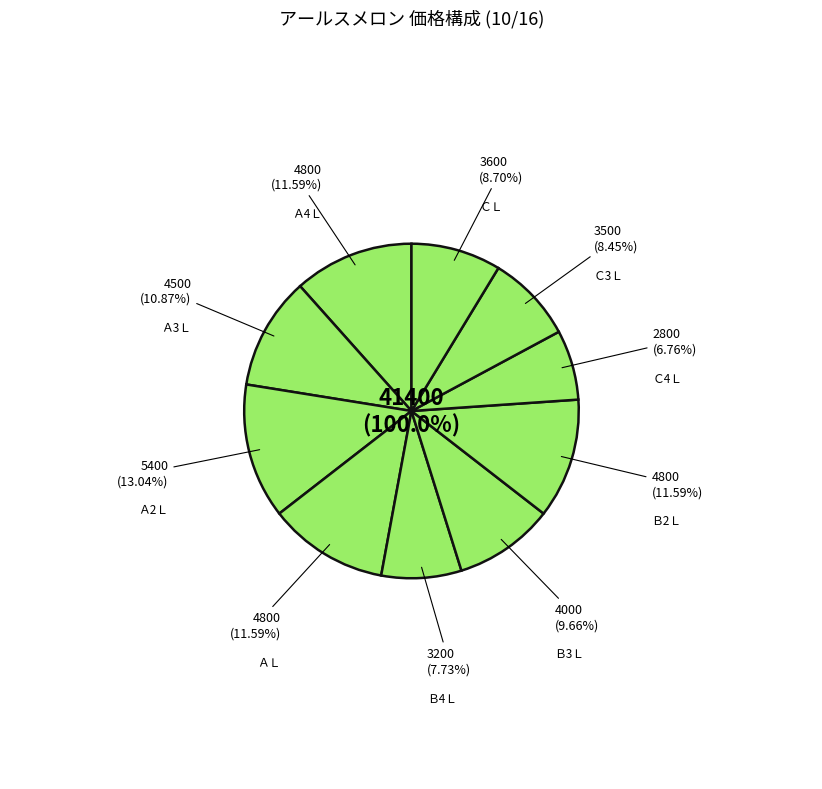

To the nearest percent, what is the combined percentage of Ａ3Ｌ and Ｃ4Ｌ?

18%